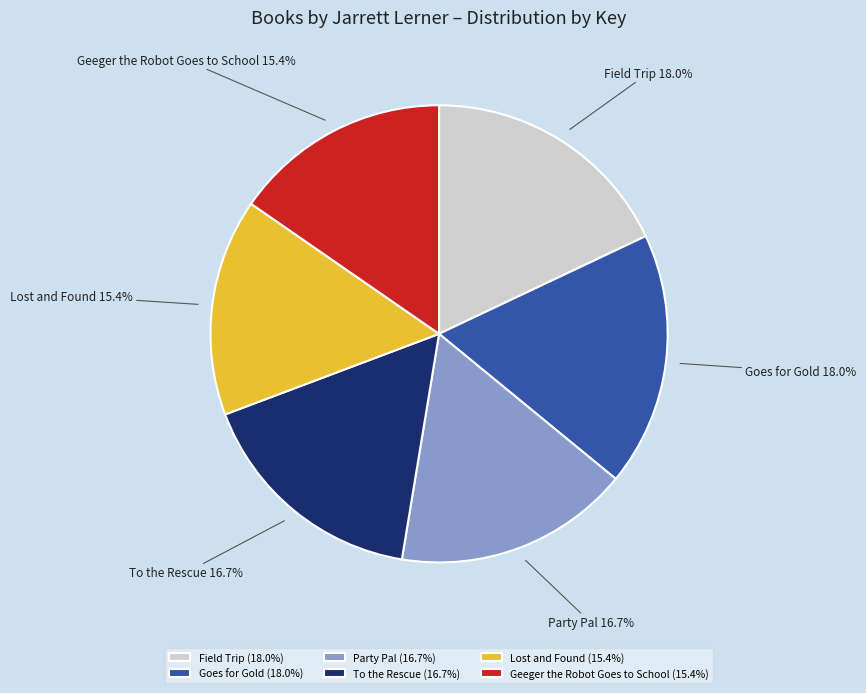

Does Party Pal account for over 50% of the chart?

No